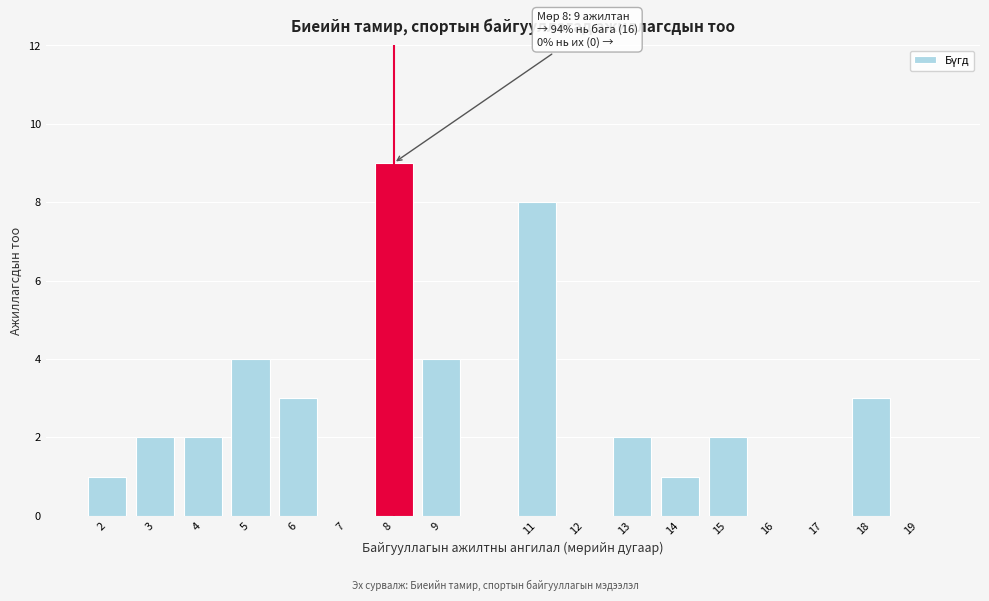

Reading right to left, what are all the values shown in this chart?

19=0	18=3	17=0	16=0	15=2	14=1	13=2	12=0	11=8	9=4	8=9	7=0	6=3	5=4	4=2	3=2	2=1